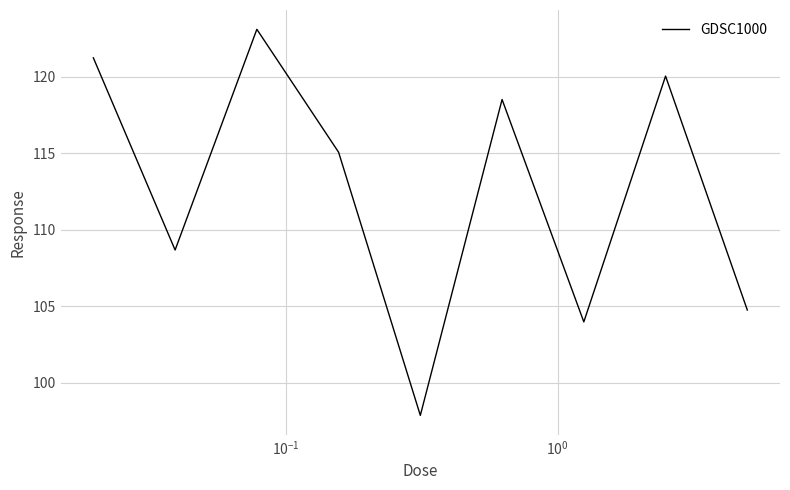

What is the greatest value displayed?

123.1